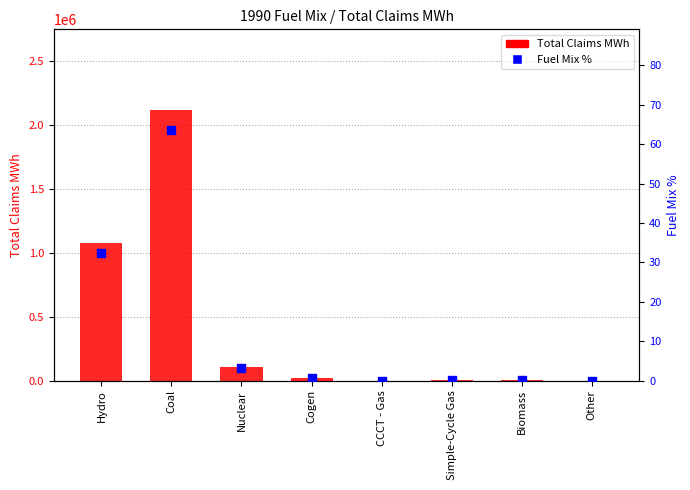

Which series has the largest Y range (max minus min)?

Total Claims MWh